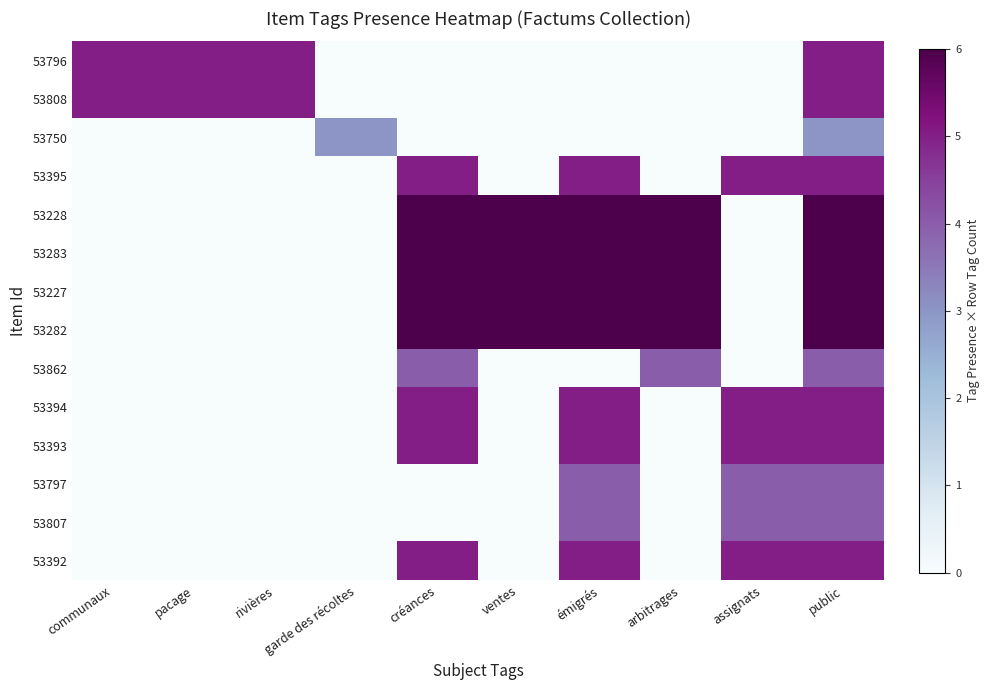

Reading left to right, list all the values displayed in this chart.

53796: communaux=5	pacage=5	rivières=5	garde des récoltes=0	créances=0	ventes=0	émigrés=0	arbitrages=0	assignats=0	public=5
53808: communaux=5	pacage=5	rivières=5	garde des récoltes=0	créances=0	ventes=0	émigrés=0	arbitrages=0	assignats=0	public=5
53750: communaux=0	pacage=0	rivières=0	garde des récoltes=3	créances=0	ventes=0	émigrés=0	arbitrages=0	assignats=0	public=3
53395: communaux=0	pacage=0	rivières=0	garde des récoltes=0	créances=5	ventes=0	émigrés=5	arbitrages=0	assignats=5	public=5
53228: communaux=0	pacage=0	rivières=0	garde des récoltes=0	créances=6	ventes=6	émigrés=6	arbitrages=6	assignats=0	public=6
53283: communaux=0	pacage=0	rivières=0	garde des récoltes=0	créances=6	ventes=6	émigrés=6	arbitrages=6	assignats=0	public=6
53227: communaux=0	pacage=0	rivières=0	garde des récoltes=0	créances=6	ventes=6	émigrés=6	arbitrages=6	assignats=0	public=6
53282: communaux=0	pacage=0	rivières=0	garde des récoltes=0	créances=6	ventes=6	émigrés=6	arbitrages=6	assignats=0	public=6
53862: communaux=0	pacage=0	rivières=0	garde des récoltes=0	créances=4	ventes=0	émigrés=0	arbitrages=4	assignats=0	public=4
53394: communaux=0	pacage=0	rivières=0	garde des récoltes=0	créances=5	ventes=0	émigrés=5	arbitrages=0	assignats=5	public=5
53393: communaux=0	pacage=0	rivières=0	garde des récoltes=0	créances=5	ventes=0	émigrés=5	arbitrages=0	assignats=5	public=5
53797: communaux=0	pacage=0	rivières=0	garde des récoltes=0	créances=0	ventes=0	émigrés=4	arbitrages=0	assignats=4	public=4
53807: communaux=0	pacage=0	rivières=0	garde des récoltes=0	créances=0	ventes=0	émigrés=4	arbitrages=0	assignats=4	public=4
53392: communaux=0	pacage=0	rivières=0	garde des récoltes=0	créances=5	ventes=0	émigrés=5	arbitrages=0	assignats=5	public=5